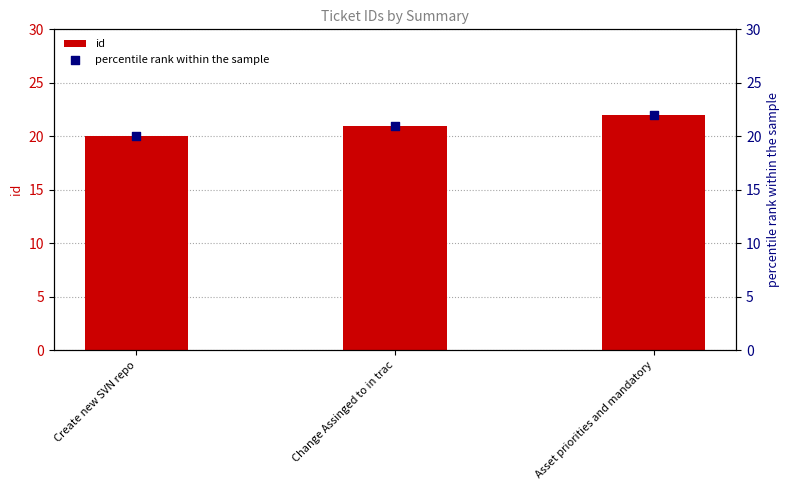

Which series has the largest Y range (max minus min)?

id